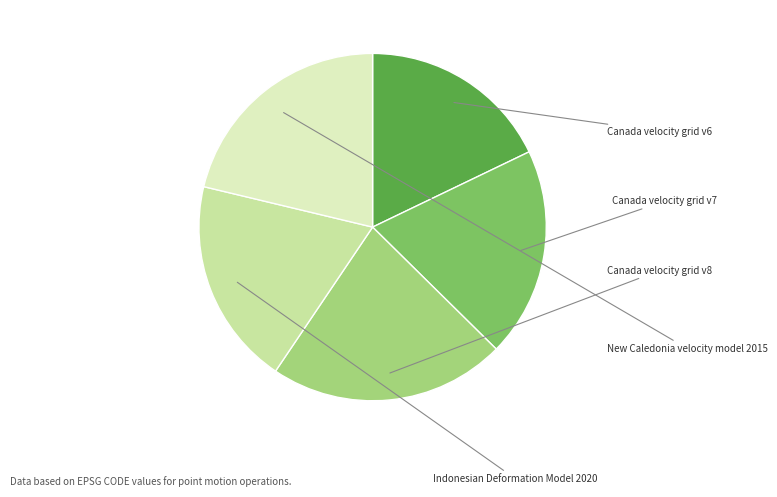

To the nearest percent, what is the combined percentage of Canada velocity grid v7 and New Caledonia velocity model 2015?

41%